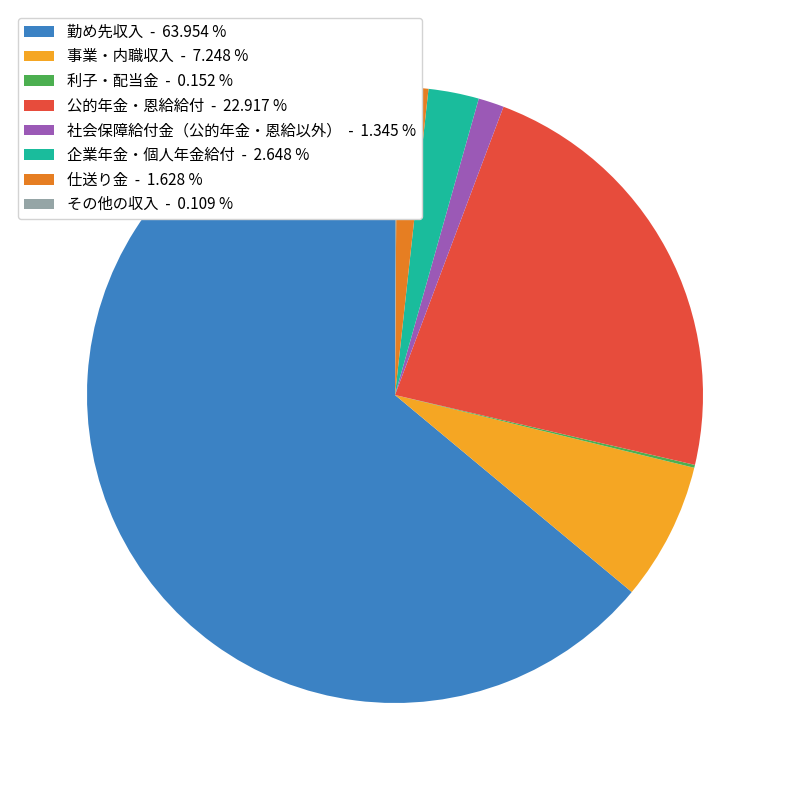

Between 仕送り金 and 企業年金・個人年金給付, which is larger?

企業年金・個人年金給付